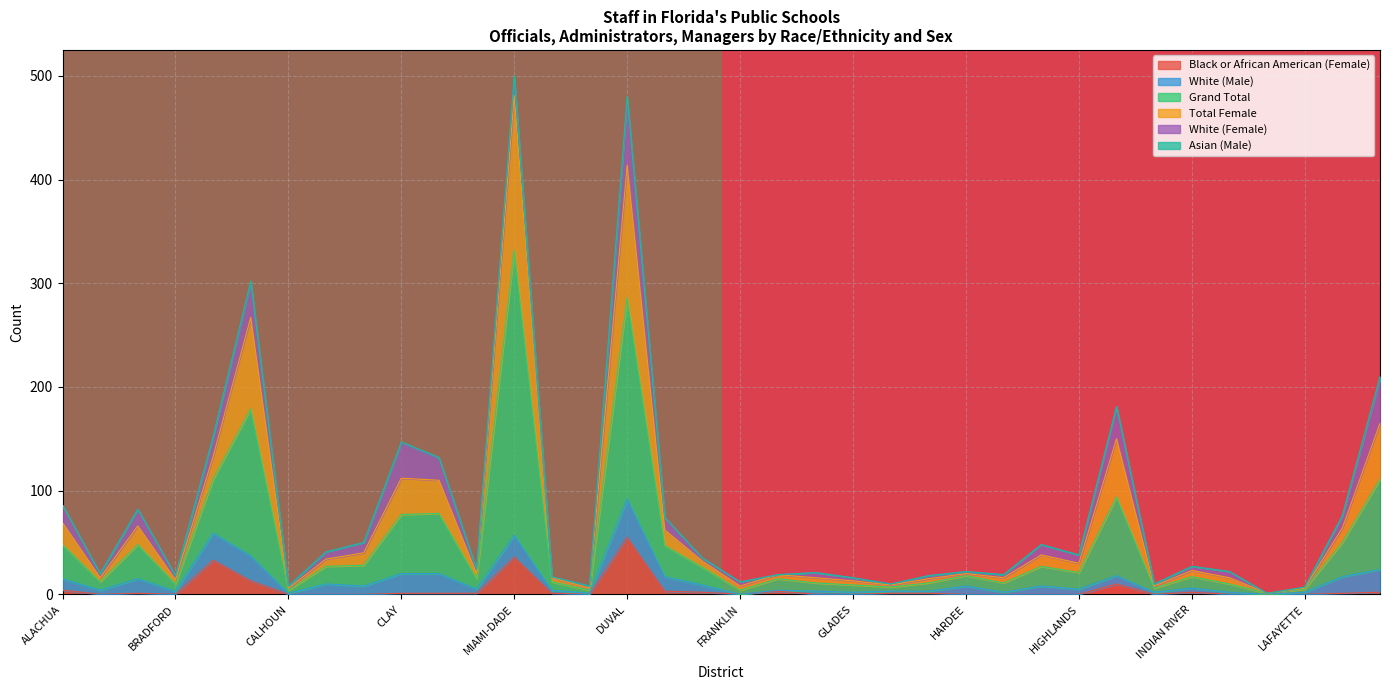

True or false: Black or African American (Female) has a value of 55 at DUVAL.

True